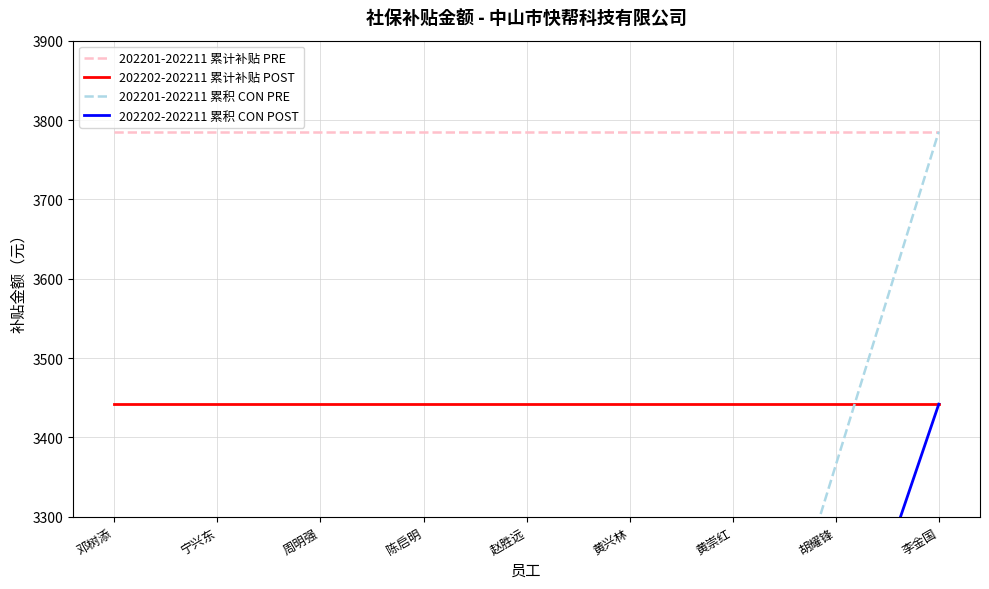

What is the label of the 4th point from the left?

陈启明